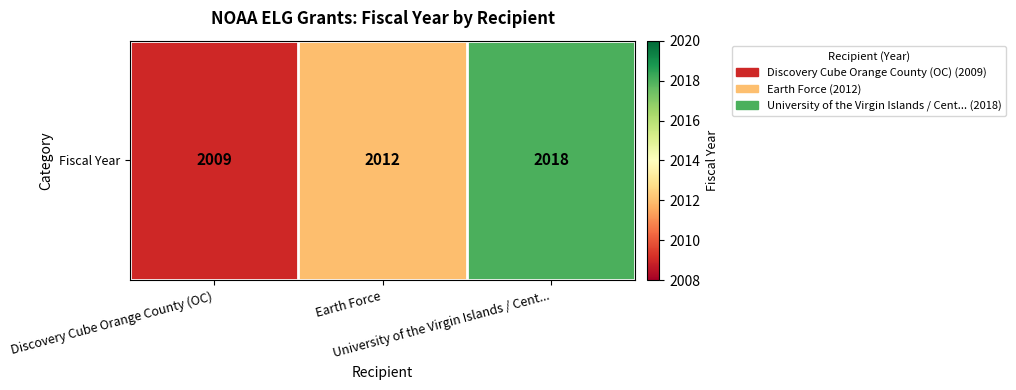

True or false: the data shows 1275 at Earth Force.

False